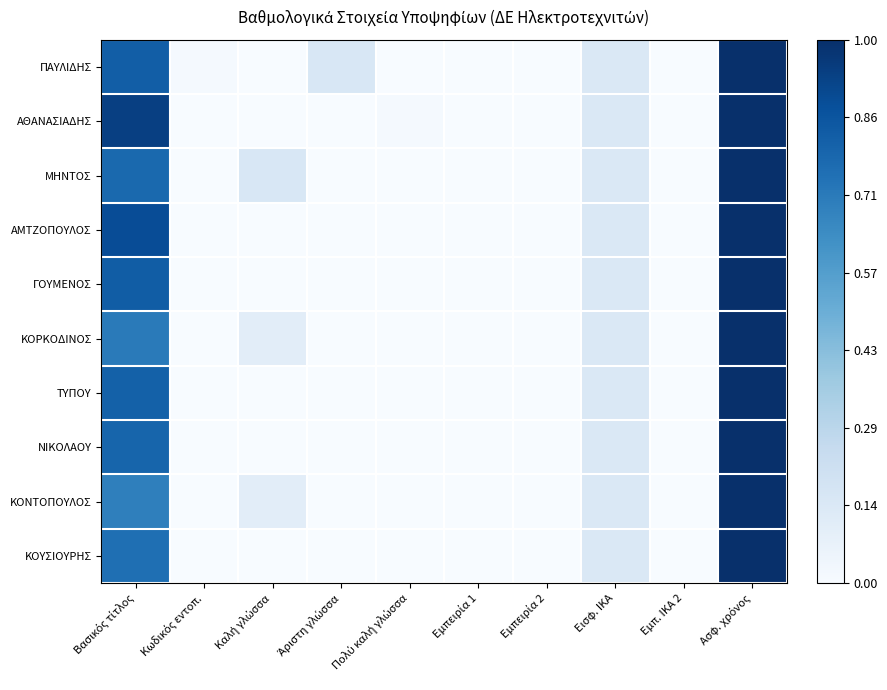

Reading left to right, extract all data points from this chart.

ΠΑΥΛΙΔΗΣ: Βασικός τίτλος=0.8	Κωδικός εντοπ.=0.0	Καλή γλώσσα=0.0	Άριστη γλώσσα=0.2	Πολύ καλή γλώσσα=0.0	Εμπειρία 1=0.0	Εμπειρία 2=0.0	Εισφ. ΙΚΑ=0.1	Εμπ. ΙΚΑ 2=0.0	Ασφ. χρόνος=1.0
ΑΘΑΝΑΣΙΑΔΗΣ: Βασικός τίτλος=0.9	Κωδικός εντοπ.=0.0	Καλή γλώσσα=0.0	Άριστη γλώσσα=0.0	Πολύ καλή γλώσσα=0.0	Εμπειρία 1=0.0	Εμπειρία 2=0.0	Εισφ. ΙΚΑ=0.1	Εμπ. ΙΚΑ 2=0.0	Ασφ. χρόνος=1.0
ΜΗΝΤΟΣ: Βασικός τίτλος=0.8	Κωδικός εντοπ.=0.0	Καλή γλώσσα=0.2	Άριστη γλώσσα=0.0	Πολύ καλή γλώσσα=0.0	Εμπειρία 1=0.0	Εμπειρία 2=0.0	Εισφ. ΙΚΑ=0.1	Εμπ. ΙΚΑ 2=0.0	Ασφ. χρόνος=1.0
ΑΜΤΖΟΠΟΥΛΟΣ: Βασικός τίτλος=0.9	Κωδικός εντοπ.=0.0	Καλή γλώσσα=0.0	Άριστη γλώσσα=0.0	Πολύ καλή γλώσσα=0.0	Εμπειρία 1=0.0	Εμπειρία 2=0.0	Εισφ. ΙΚΑ=0.1	Εμπ. ΙΚΑ 2=0.0	Ασφ. χρόνος=1.0
ΓΟΥΜΕΝΟΣ: Βασικός τίτλος=0.8	Κωδικός εντοπ.=0.0	Καλή γλώσσα=0.0	Άριστη γλώσσα=0.0	Πολύ καλή γλώσσα=0.0	Εμπειρία 1=0.0	Εμπειρία 2=0.0	Εισφ. ΙΚΑ=0.1	Εμπ. ΙΚΑ 2=0.0	Ασφ. χρόνος=1.0
ΚΟΡΚΟΔΙΝΟΣ: Βασικός τίτλος=0.7	Κωδικός εντοπ.=0.0	Καλή γλώσσα=0.1	Άριστη γλώσσα=0.0	Πολύ καλή γλώσσα=0.0	Εμπειρία 1=0.0	Εμπειρία 2=0.0	Εισφ. ΙΚΑ=0.1	Εμπ. ΙΚΑ 2=0.0	Ασφ. χρόνος=1.0
ΤΥΠΟΥ: Βασικός τίτλος=0.8	Κωδικός εντοπ.=0.0	Καλή γλώσσα=0.0	Άριστη γλώσσα=0.0	Πολύ καλή γλώσσα=0.0	Εμπειρία 1=0.0	Εμπειρία 2=0.0	Εισφ. ΙΚΑ=0.1	Εμπ. ΙΚΑ 2=0.0	Ασφ. χρόνος=1.0
ΝΙΚΟΛΑΟΥ: Βασικός τίτλος=0.8	Κωδικός εντοπ.=0.0	Καλή γλώσσα=0.0	Άριστη γλώσσα=0.0	Πολύ καλή γλώσσα=0.0	Εμπειρία 1=0.0	Εμπειρία 2=0.0	Εισφ. ΙΚΑ=0.1	Εμπ. ΙΚΑ 2=0.0	Ασφ. χρόνος=1.0
ΚΟΝΤΟΠΟΥΛΟΣ: Βασικός τίτλος=0.7	Κωδικός εντοπ.=0.0	Καλή γλώσσα=0.1	Άριστη γλώσσα=0.0	Πολύ καλή γλώσσα=0.0	Εμπειρία 1=0.0	Εμπειρία 2=0.0	Εισφ. ΙΚΑ=0.1	Εμπ. ΙΚΑ 2=0.0	Ασφ. χρόνος=1.0
ΚΟΥΣΙΟΥΡΗΣ: Βασικός τίτλος=0.8	Κωδικός εντοπ.=0.0	Καλή γλώσσα=0.0	Άριστη γλώσσα=0.0	Πολύ καλή γλώσσα=0.0	Εμπειρία 1=0.0	Εμπειρία 2=0.0	Εισφ. ΙΚΑ=0.1	Εμπ. ΙΚΑ 2=0.0	Ασφ. χρόνος=1.0